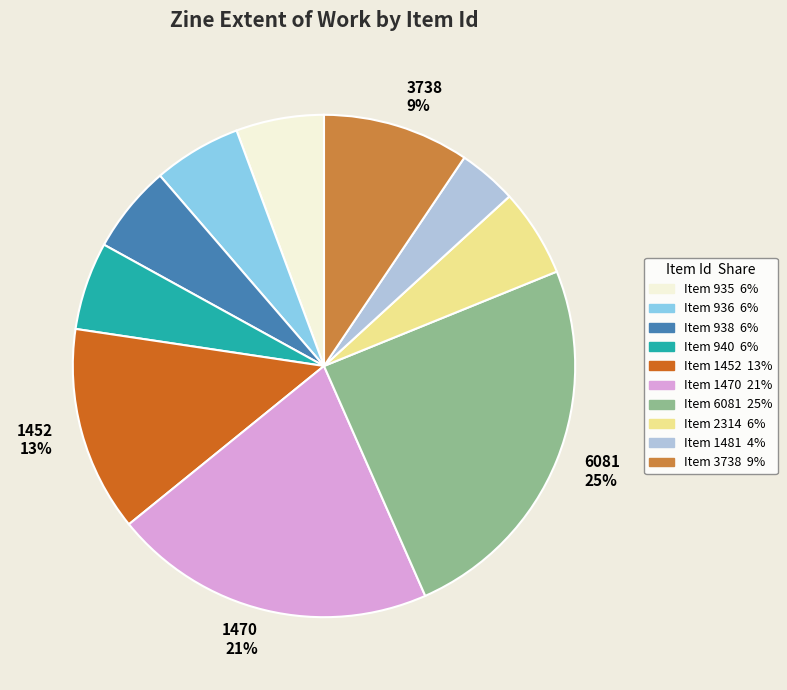

To the nearest percent, what is the average slice percentage?

10%